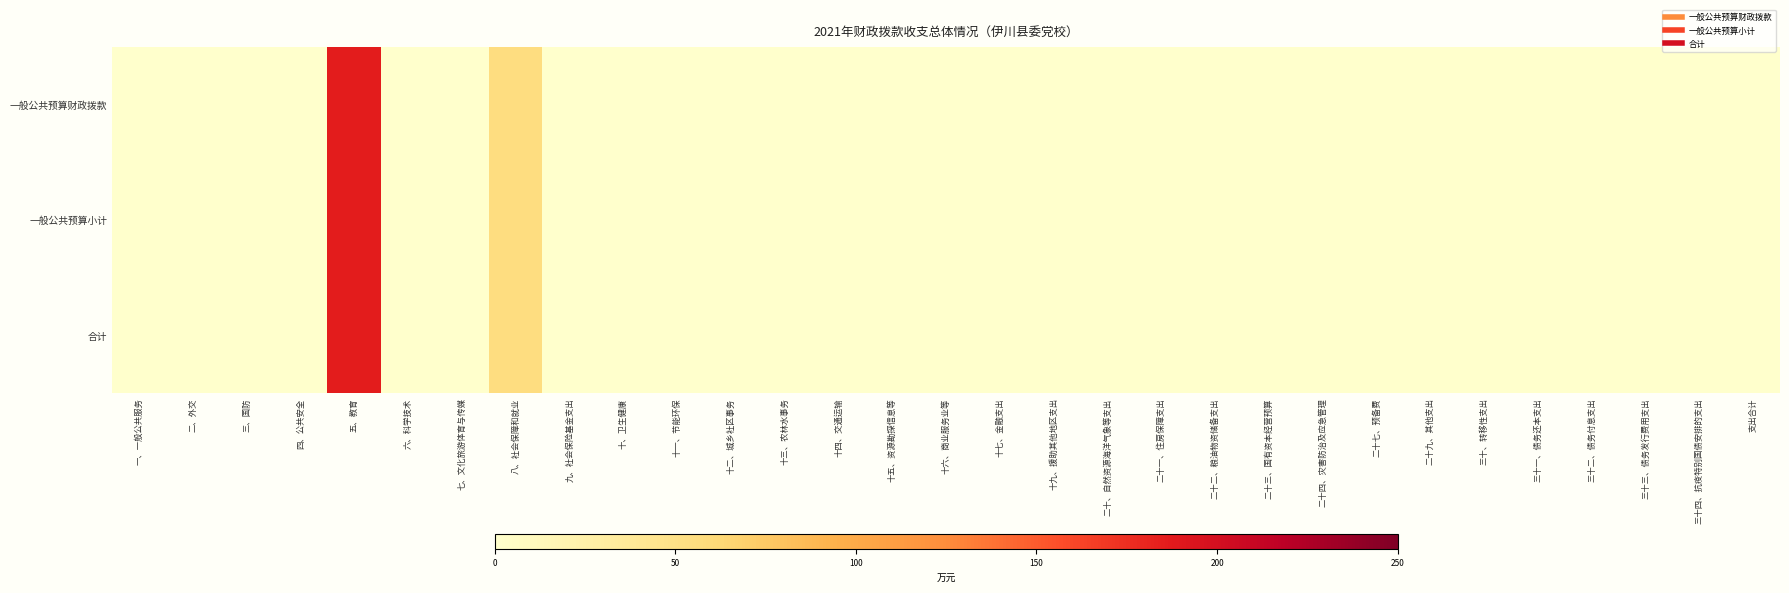

Reading left to right, extract all data points from this chart.

一般公共预算财政拨款: 一、一般公共服务=0.0	二、外交=0.0	三、国防=0.0	四、公共安全=0.0	五、教育=186.4	六、科学技术=0.0	七、文化旅游体育与传媒=0.0	八、社会保障和就业=55.6	九、社会保险基金支出=0.0	十、卫生健康=0.0	十一、节能环保=0.0	十二、城乡社区事务=0.0	十三、农林水事务=0.0	十四、交通运输=0.0	十五、资源勘探信息等=0.0	十六、商业服务业等=0.0	十七、金融支出=0.0	十九、援助其他地区支出=0.0	二十、自然资源海洋气象等支出=0.0	二十一、住房保障支出=0.0	二十二、粮油物资储备支出=0.0	二十三、国有资本经营预算=0.0	二十四、灾害防治及应急管理=0.0	二十七、预备费=0.0	二十九、其他支出=0.0	三十、转移性支出=0.0	三十一、债务还本支出=0.0	三十二、债务付息支出=0.0	三十三、债务发行费用支出=0.0	三十四、抗疫特别国债安排的支出=0.0	支出合计=0.0
一般公共预算小计: 一、一般公共服务=0.0	二、外交=0.0	三、国防=0.0	四、公共安全=0.0	五、教育=186.4	六、科学技术=0.0	七、文化旅游体育与传媒=0.0	八、社会保障和就业=55.6	九、社会保险基金支出=0.0	十、卫生健康=0.0	十一、节能环保=0.0	十二、城乡社区事务=0.0	十三、农林水事务=0.0	十四、交通运输=0.0	十五、资源勘探信息等=0.0	十六、商业服务业等=0.0	十七、金融支出=0.0	十九、援助其他地区支出=0.0	二十、自然资源海洋气象等支出=0.0	二十一、住房保障支出=0.0	二十二、粮油物资储备支出=0.0	二十三、国有资本经营预算=0.0	二十四、灾害防治及应急管理=0.0	二十七、预备费=0.0	二十九、其他支出=0.0	三十、转移性支出=0.0	三十一、债务还本支出=0.0	三十二、债务付息支出=0.0	三十三、债务发行费用支出=0.0	三十四、抗疫特别国债安排的支出=0.0	支出合计=0.0
合计: 一、一般公共服务=0.0	二、外交=0.0	三、国防=0.0	四、公共安全=0.0	五、教育=186.4	六、科学技术=0.0	七、文化旅游体育与传媒=0.0	八、社会保障和就业=55.6	九、社会保险基金支出=0.0	十、卫生健康=0.0	十一、节能环保=0.0	十二、城乡社区事务=0.0	十三、农林水事务=0.0	十四、交通运输=0.0	十五、资源勘探信息等=0.0	十六、商业服务业等=0.0	十七、金融支出=0.0	十九、援助其他地区支出=0.0	二十、自然资源海洋气象等支出=0.0	二十一、住房保障支出=0.0	二十二、粮油物资储备支出=0.0	二十三、国有资本经营预算=0.0	二十四、灾害防治及应急管理=0.0	二十七、预备费=0.0	二十九、其他支出=0.0	三十、转移性支出=0.0	三十一、债务还本支出=0.0	三十二、债务付息支出=0.0	三十三、债务发行费用支出=0.0	三十四、抗疫特别国债安排的支出=0.0	支出合计=0.0